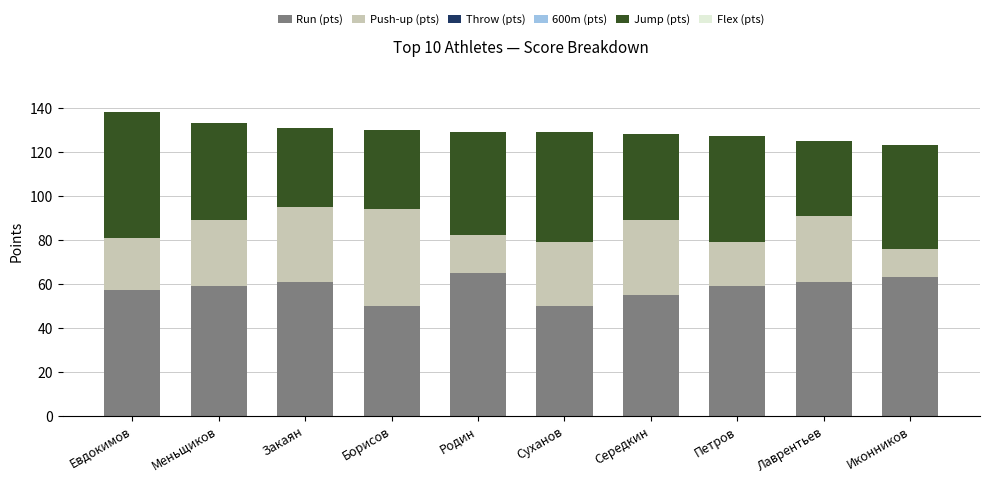

Reading left to right, what are the values for Run (pts)?

Евдокимов=57	Меньщиков=59	Закаян=61	Борисов=50	Родин=65	Суханов=50	Середкин=55	Петров=59	Лаврентьев=61	Иконников=63